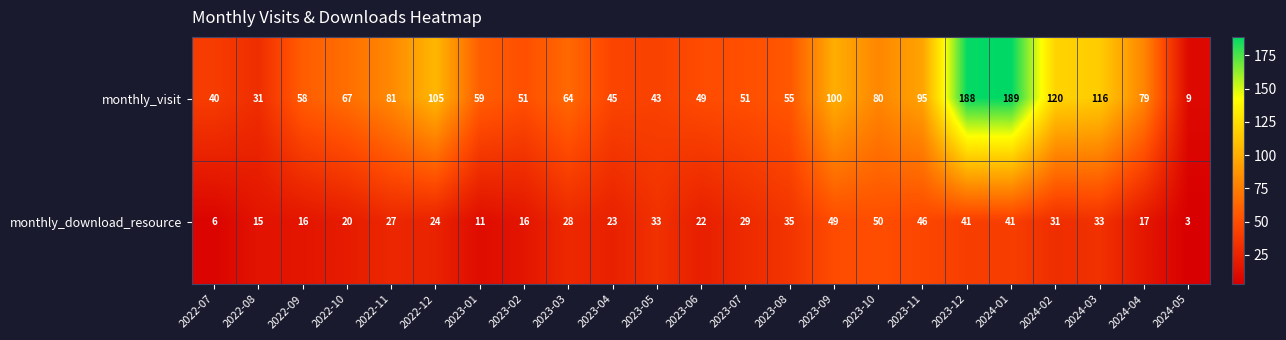

Between 2022-08 and 2023-05, which series saw the biggest shift?

monthly_download_resource